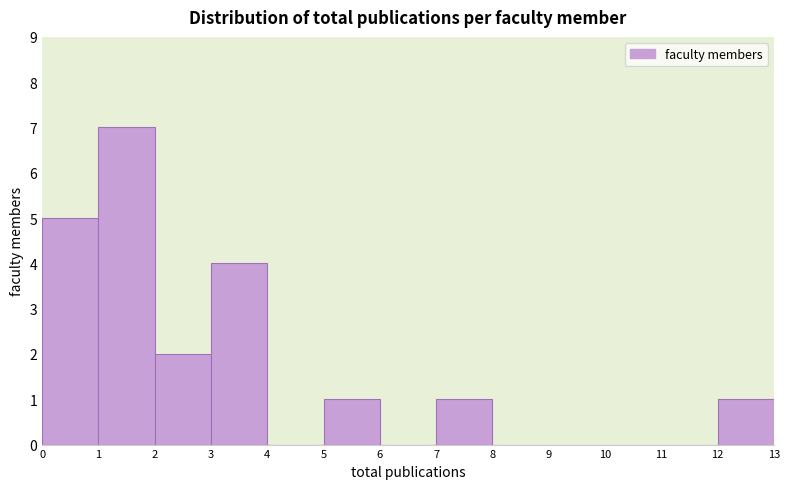

How tall is the bar that spans 1 to 2 on the x-axis? The values are not printed on the chart, so give them approximately, as read against the axis.

7